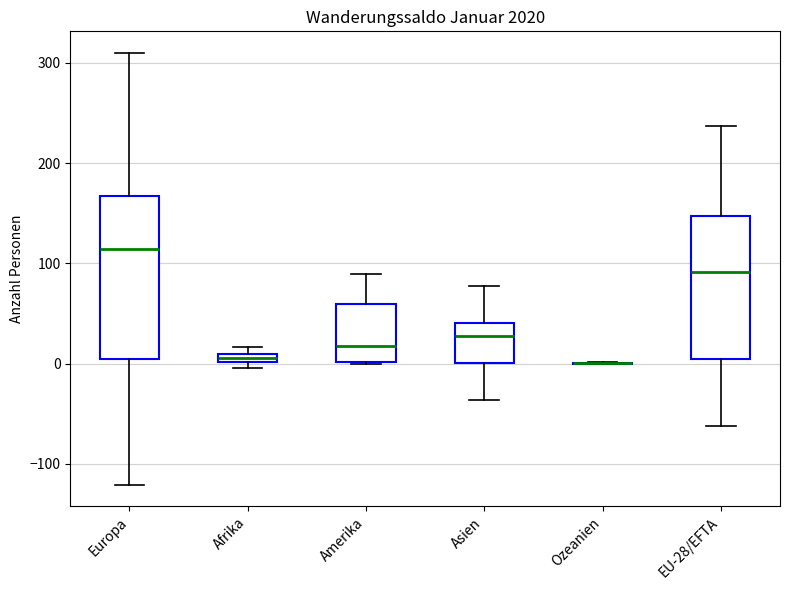

Which box is the tallest, from its lower edge to its upper edge?

Europa